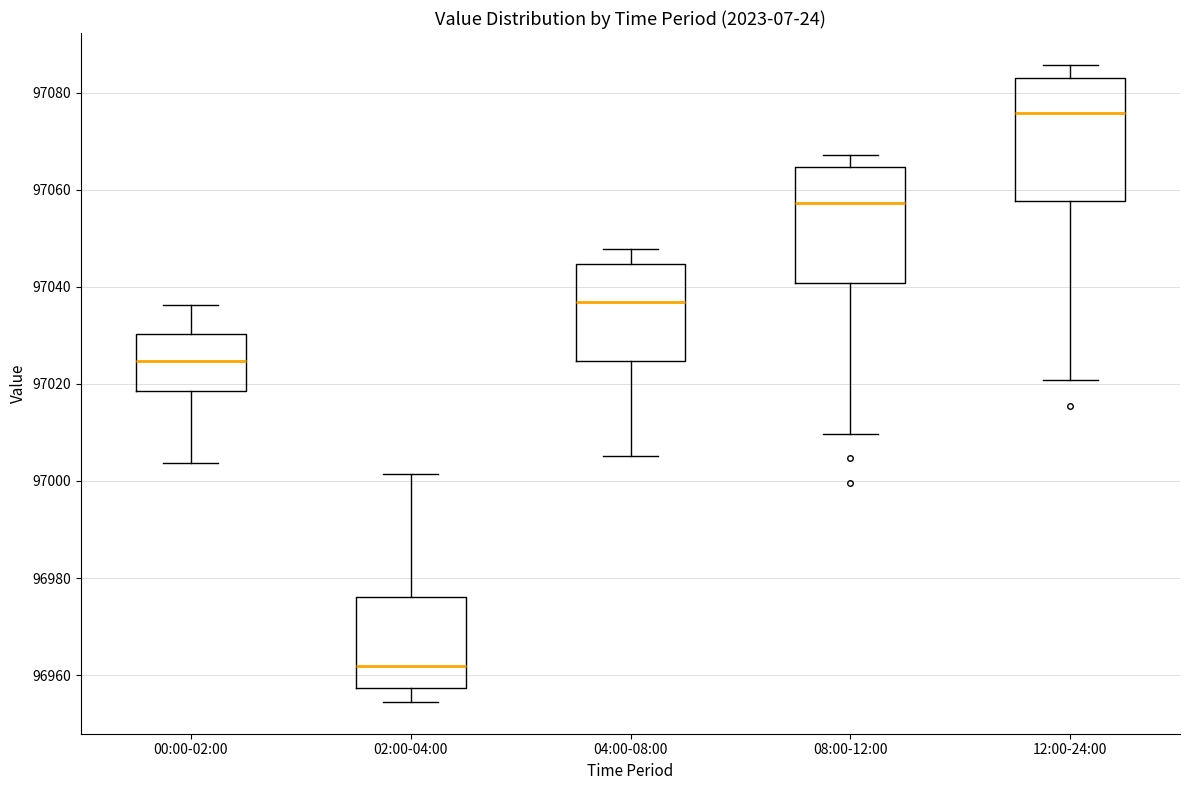

Which box has the lowest median line?

02:00-04:00